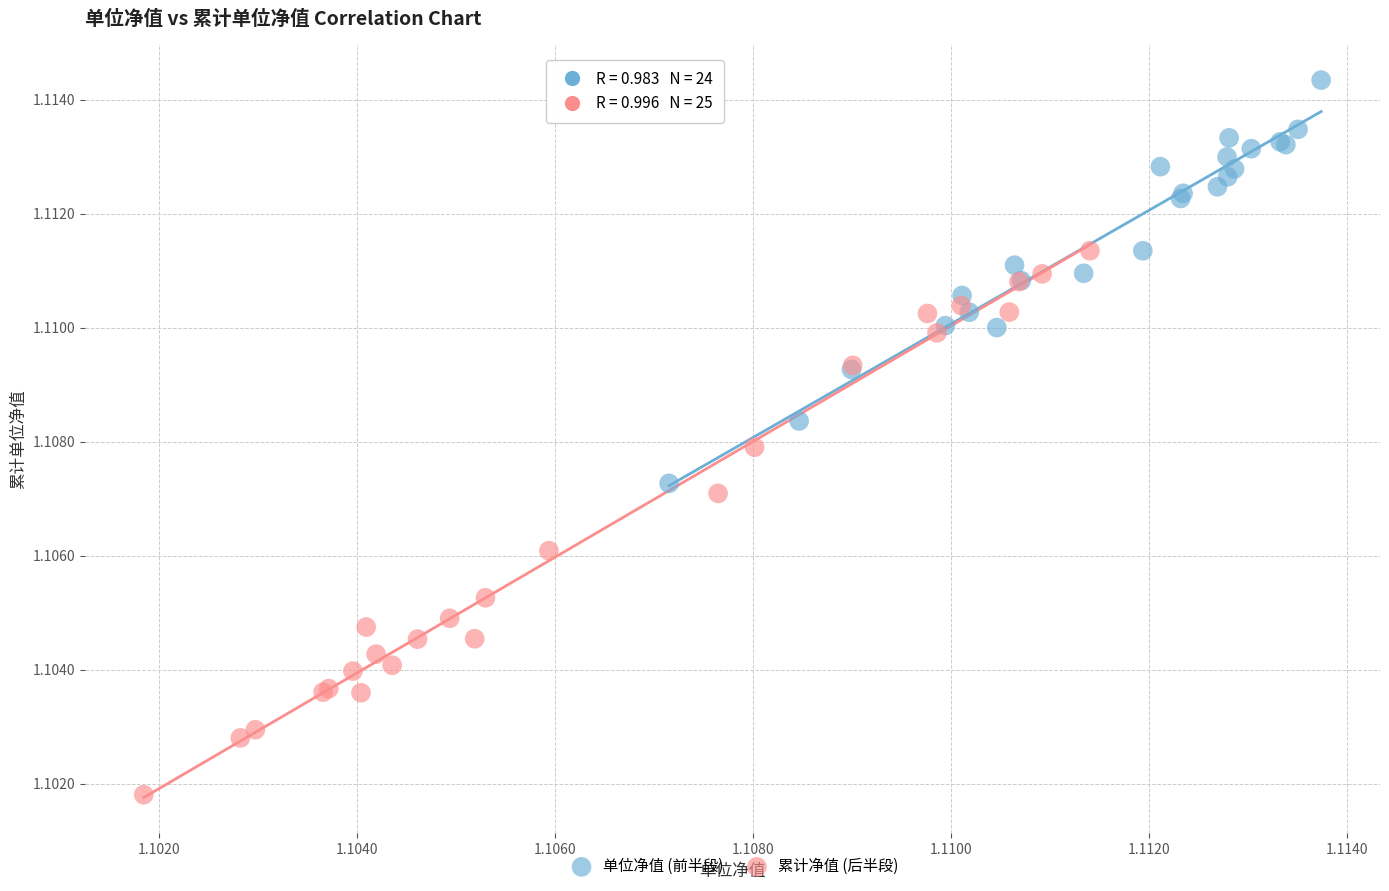

Which series contains the highest Y value?

单位净值 (前半段)